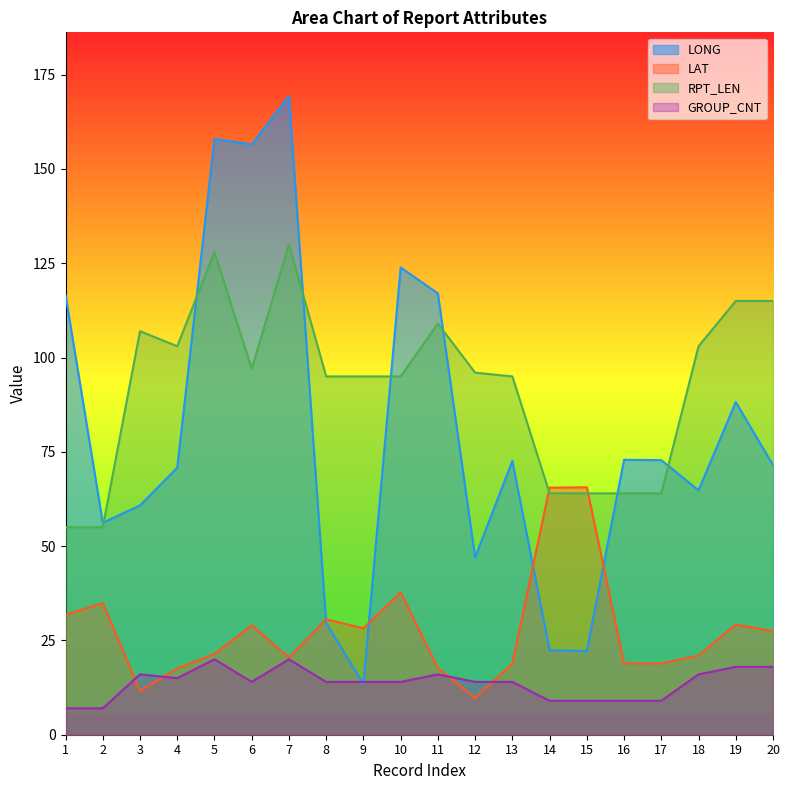

Where does the GROUP_CNT series first go above 14?

3